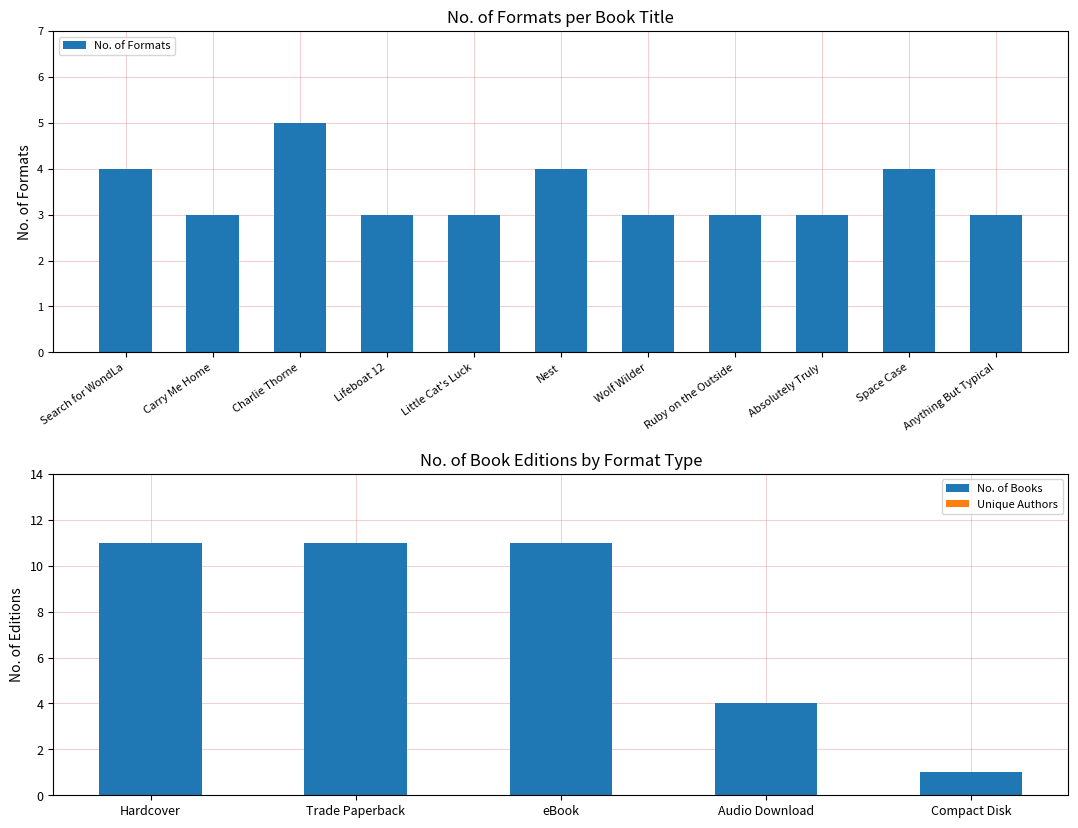

Is it true that No. of Formats equals 3 at Wolf Wilder?

True